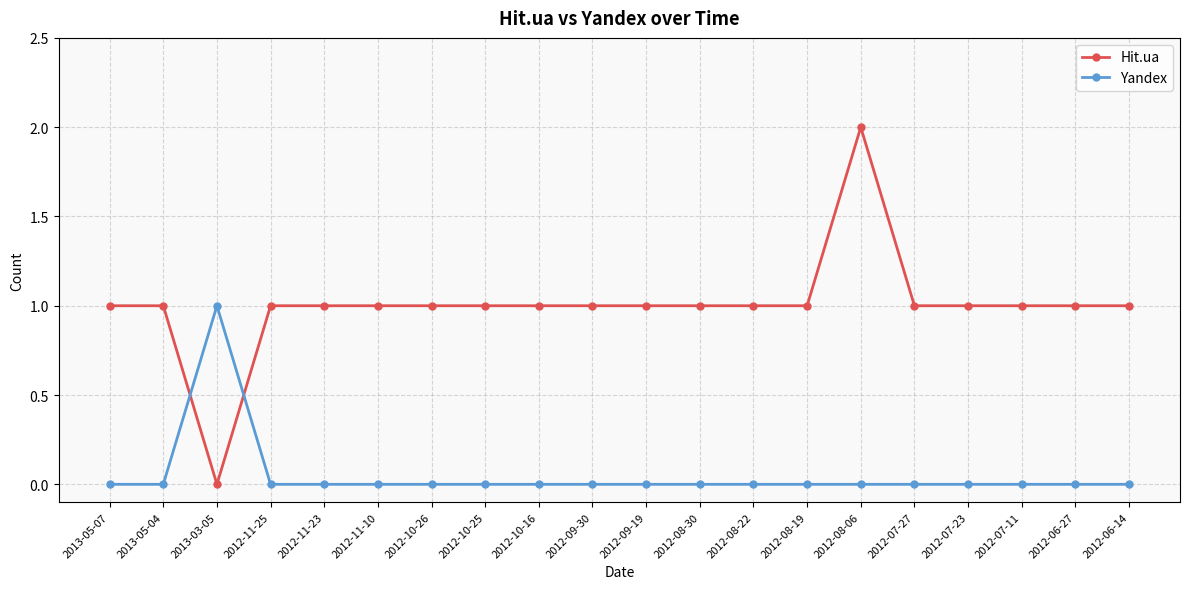

How many intersections are there between Hit.ua and Yandex?

2